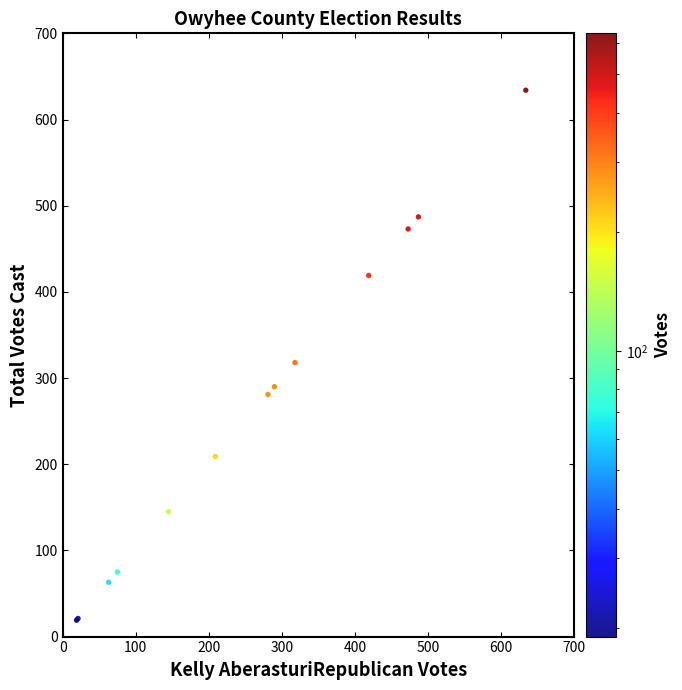

What Y value in the scatter plot is closest to 326?

318